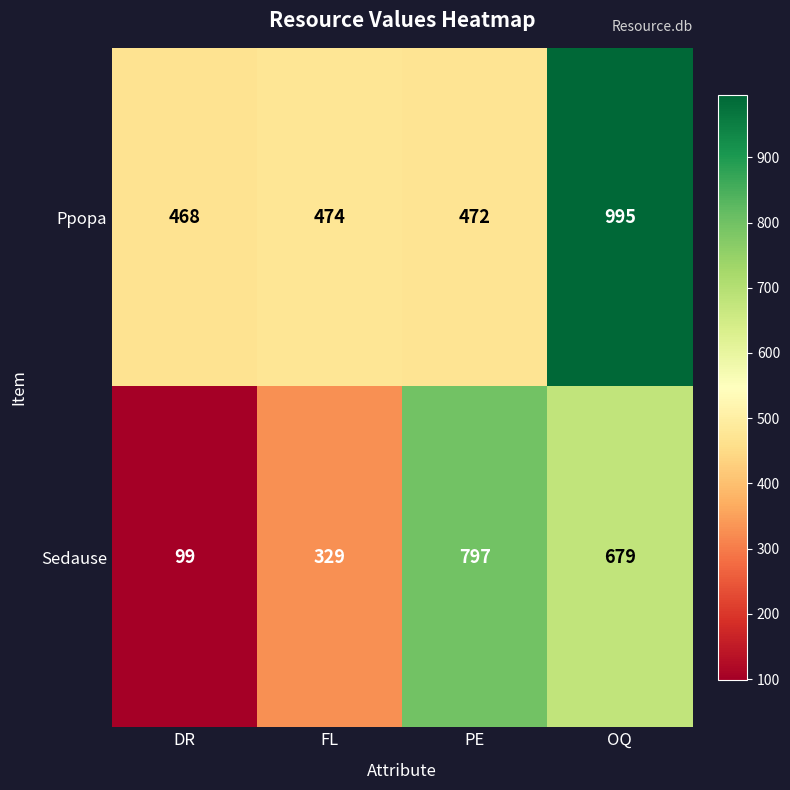

Reading left to right, list all the values displayed in this chart.

Ppopa: 468	474	472	995
Sedause: 99	329	797	679